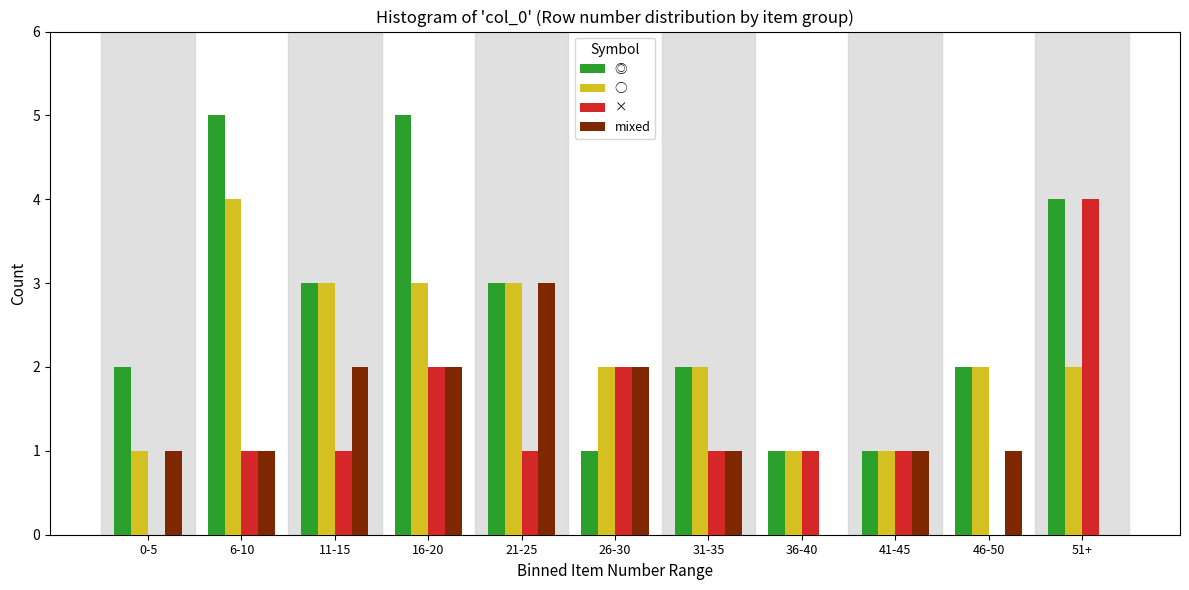

The ○ series shows 5 at 16-20. True or false?

False